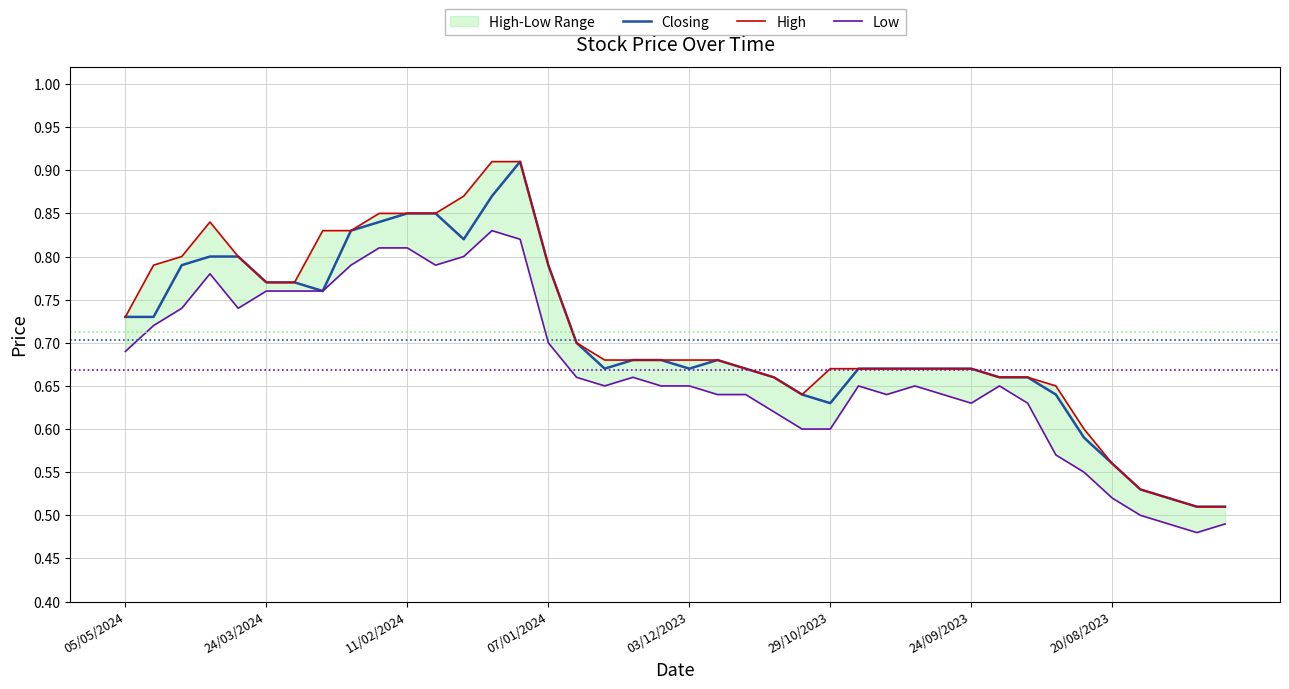

What is the lowest value of the Low series?

0.5